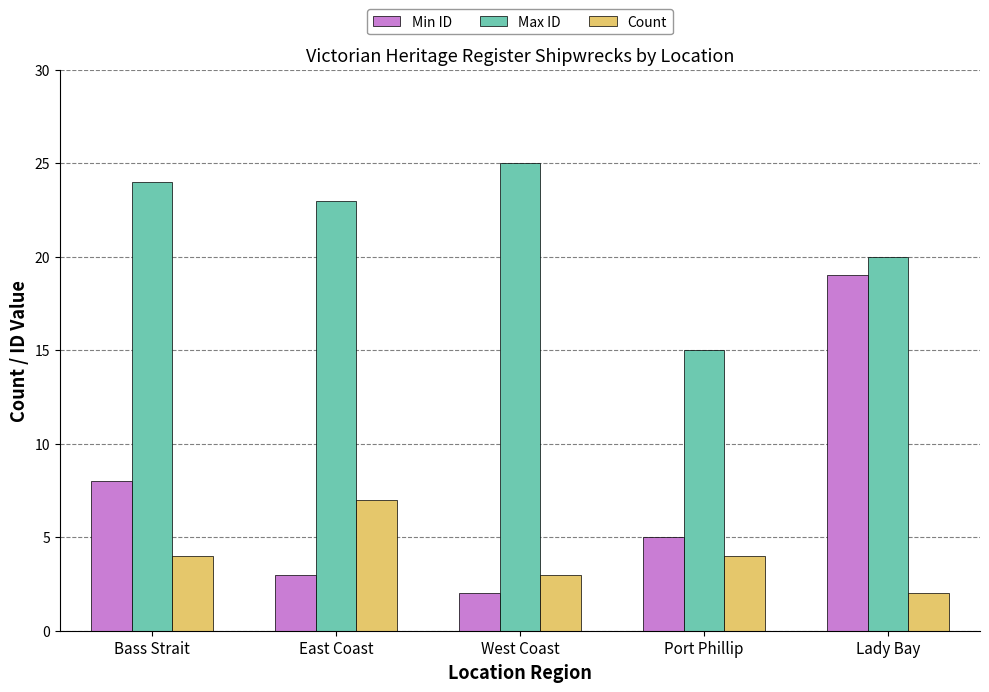

What is the difference between the second highest and minimum values in the Count series?

2